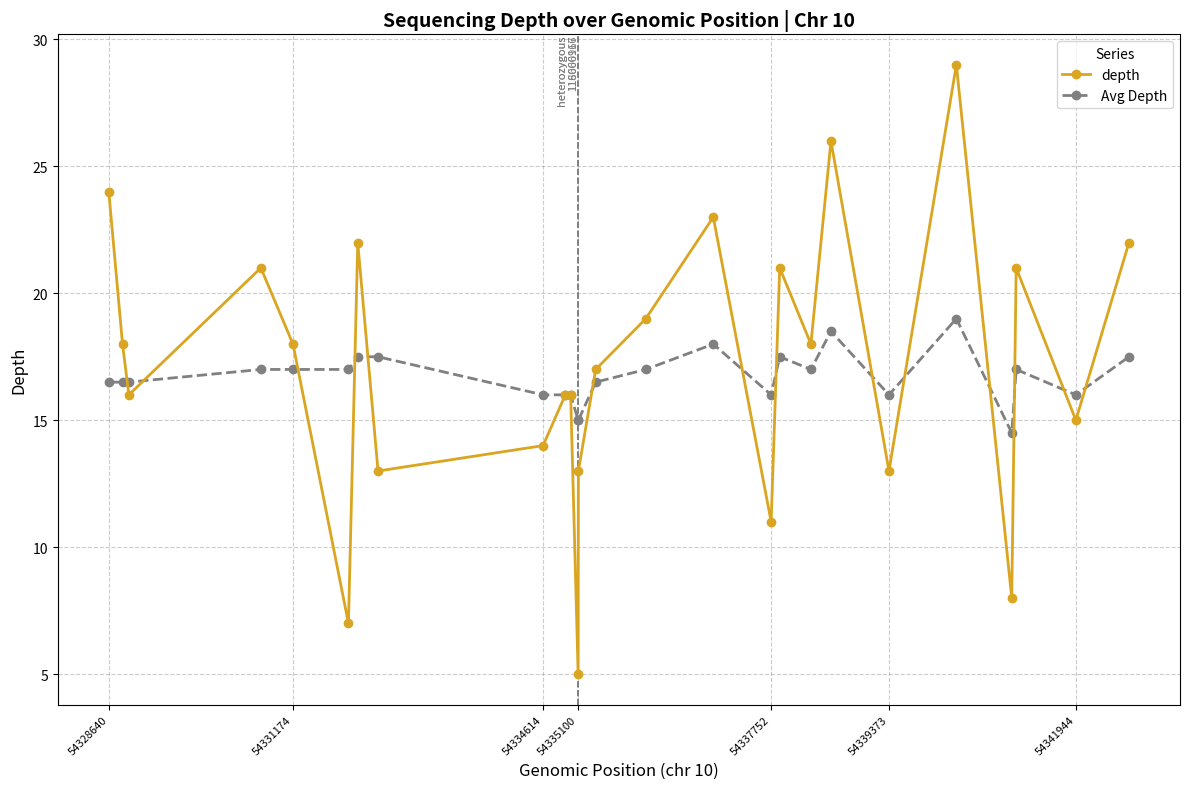

Which series has the largest range (max minus min)?

depth